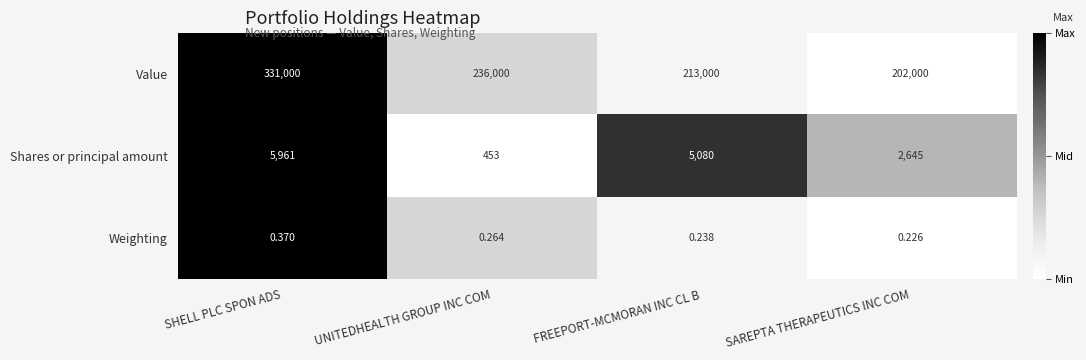

Which category has the lowest value across all series?

SAREPTA THERAPEUTICS INC COM